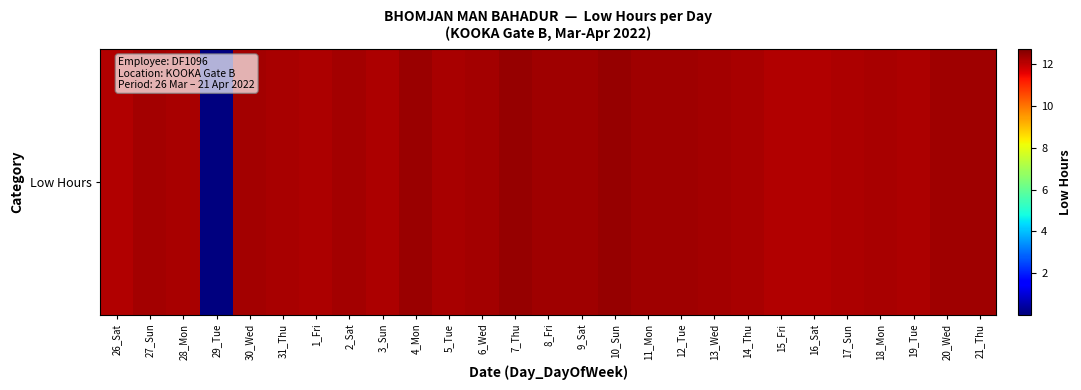

The value at 7_Thu is 22.0. True or false?

False